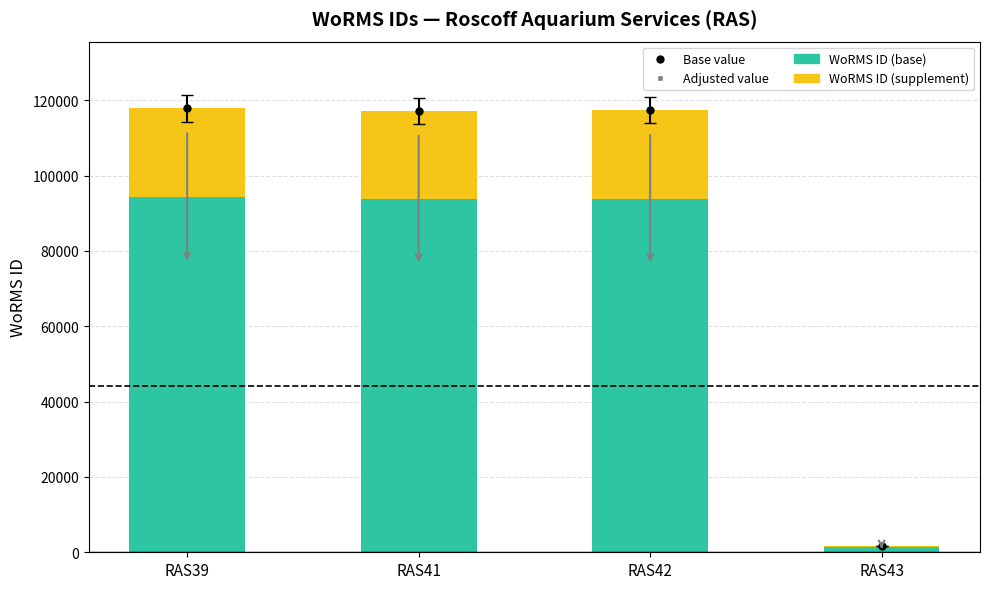

What is the sum of the WoRMS ID (base) values at RAS39 and RAS41?

188066.4